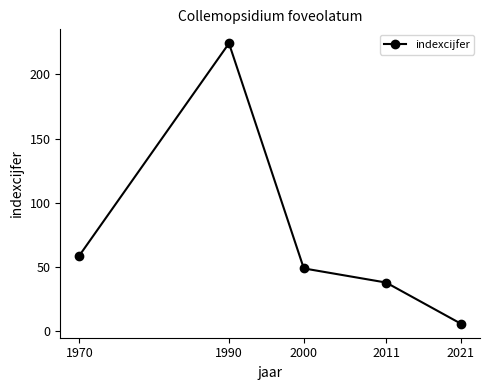

List the labels in order of value, smallest first.

2021, 2011, 2000, 1970, 1990